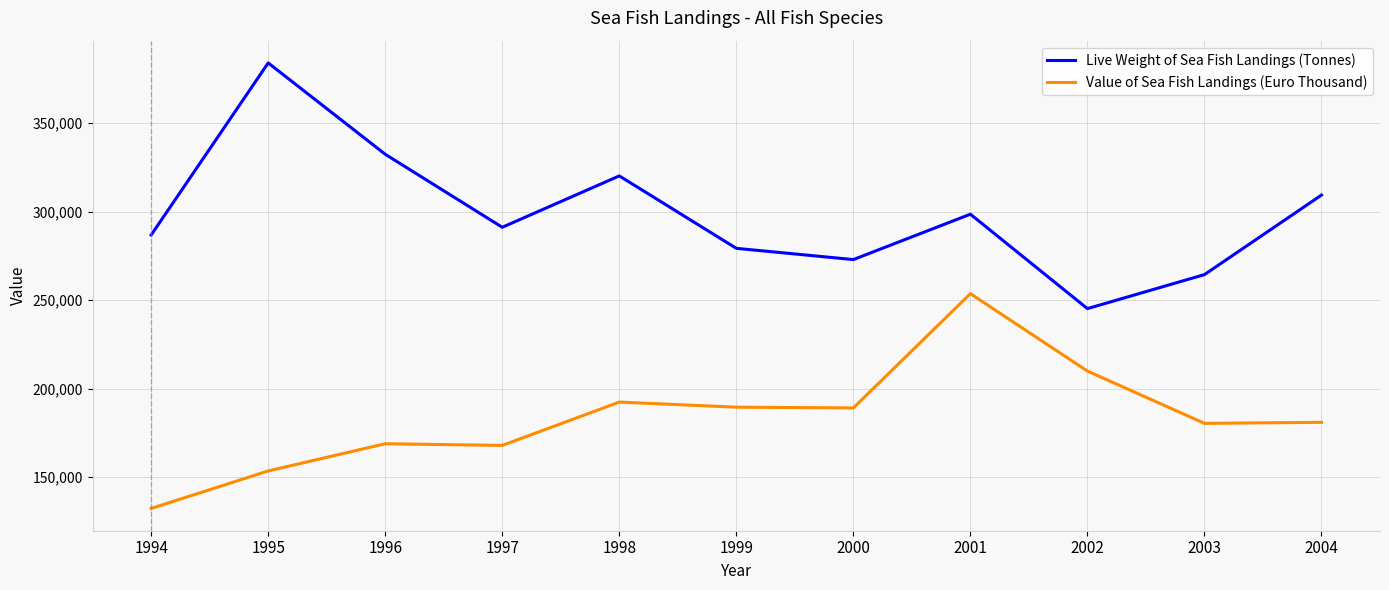

List the series in order of their peak value, highest first.

Live Weight of Sea Fish Landings (Tonnes), Value of Sea Fish Landings (Euro Thousand)